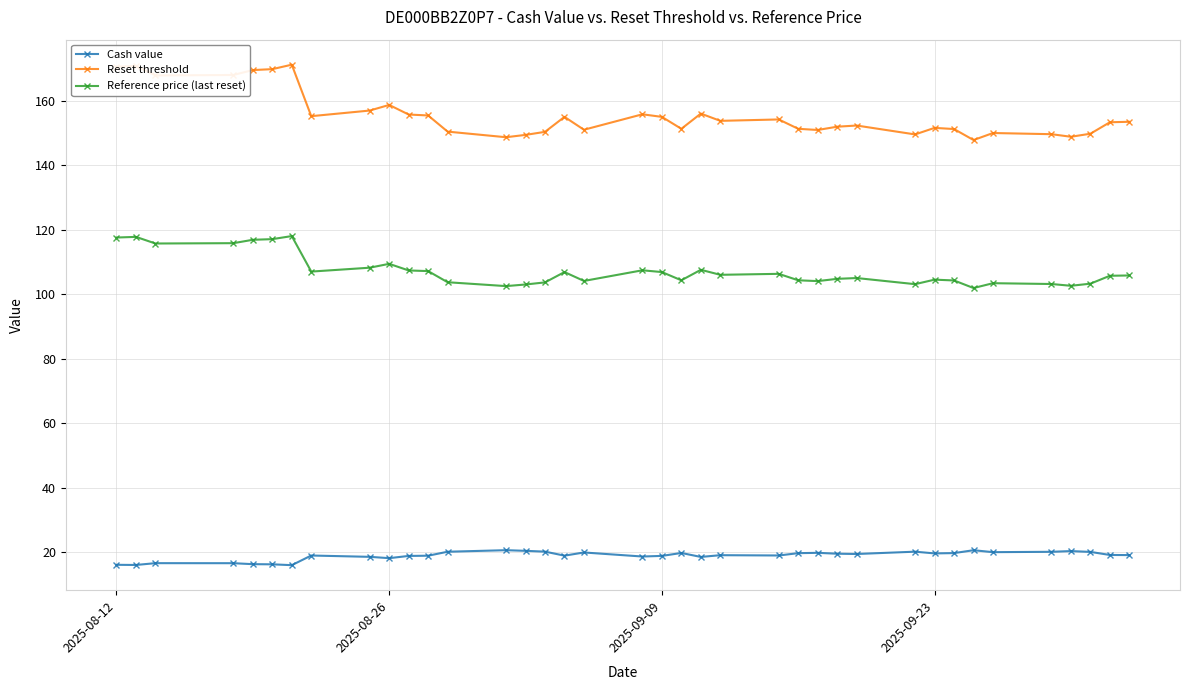

What is the lowest value of the Reset threshold series?

147.8